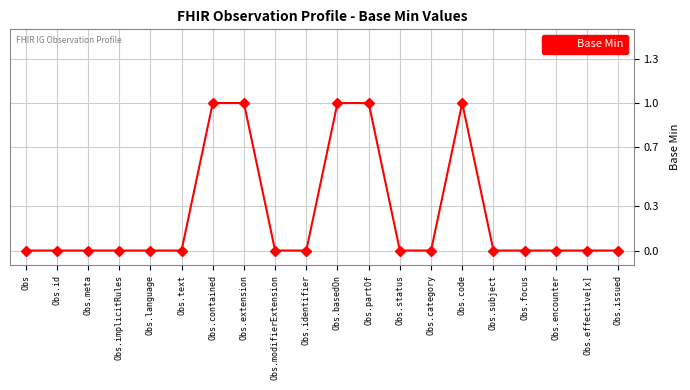

What is the change in value from Obs.identifier to Obs.code?

+1